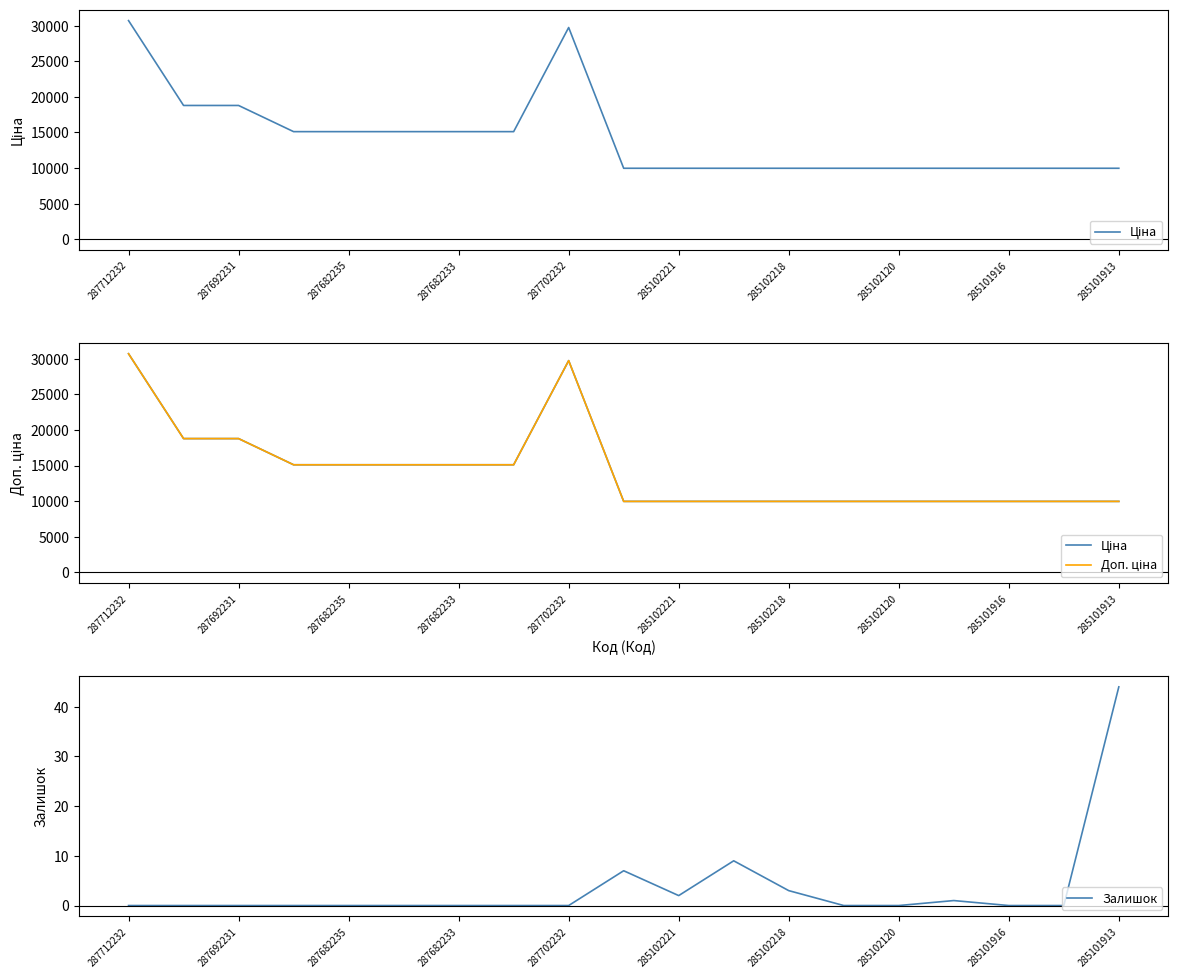

Reading left to right, extract all data points from this chart.

Ціна: 30717.1	18796.8	18796.8	15120.0	15120.0	15120.0	15120.0	15120.0	29747.2	9975.0	9975.0	9975.0	9975.0	9975.0	9975.0	9975.0	9975.0	9975.0	9975.0
Доп. ціна: 30717.1	18796.8	18796.8	15120.0	15120.0	15120.0	15120.0	15120.0	29747.2	9975.0	9975.0	9975.0	9975.0	9975.0	9975.0	9975.0	9975.0	9975.0	9975.0
Залишок: 0.0	0.0	0.0	0.0	0.0	0.0	0.0	0.0	0.0	7.0	2.0	9.0	3.0	0.0	0.0	1.0	0.0	0.0	44.0